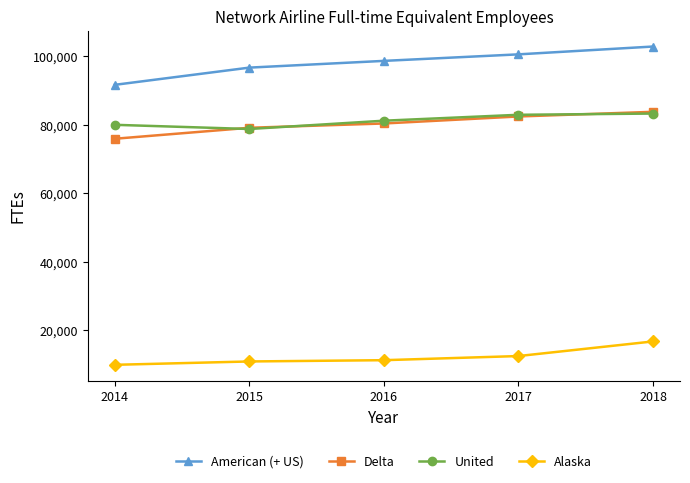

What is the lowest value of the Alaska series?

9907